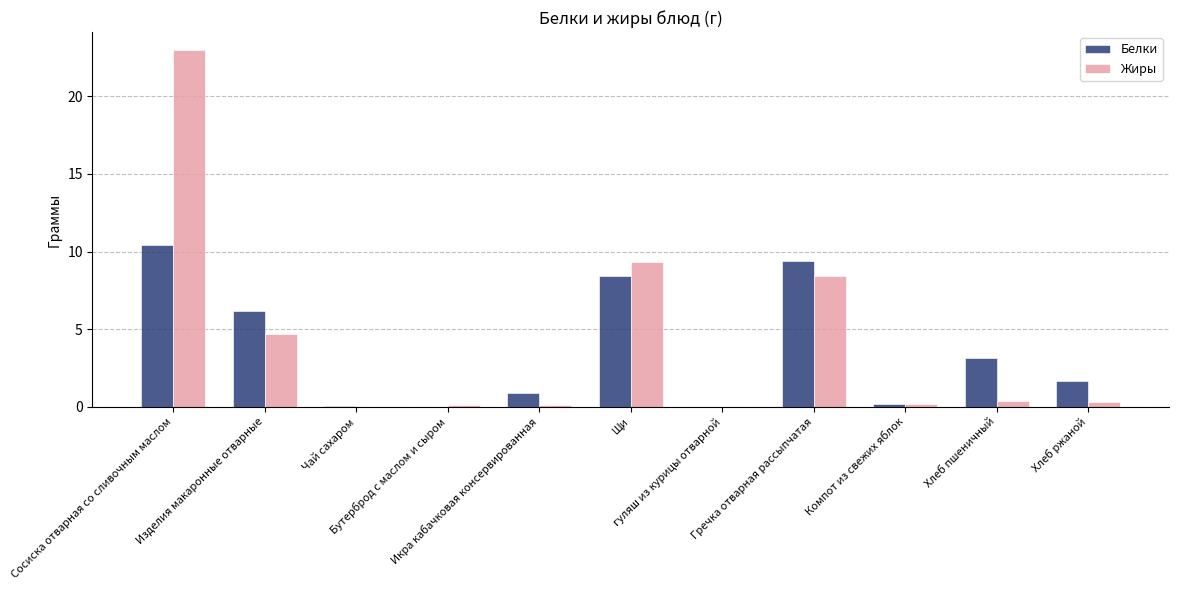

What is the maximum value for Белки?

10.4